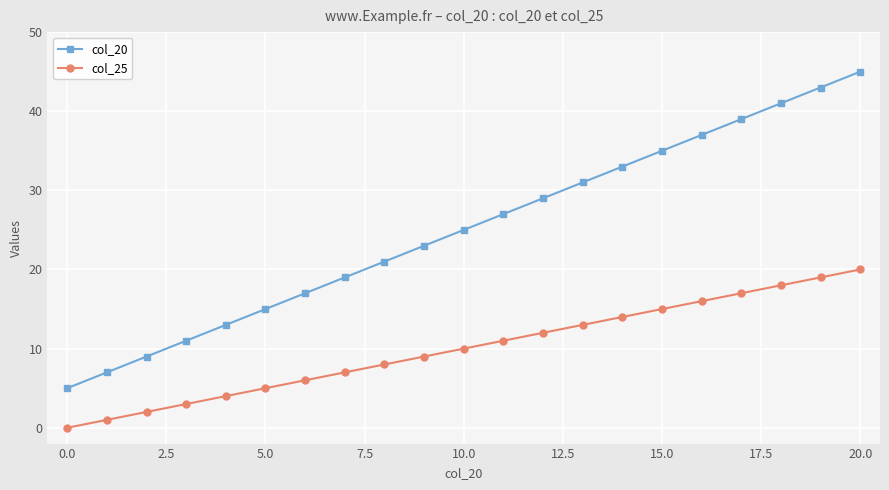

What is the greatest value displayed?

45